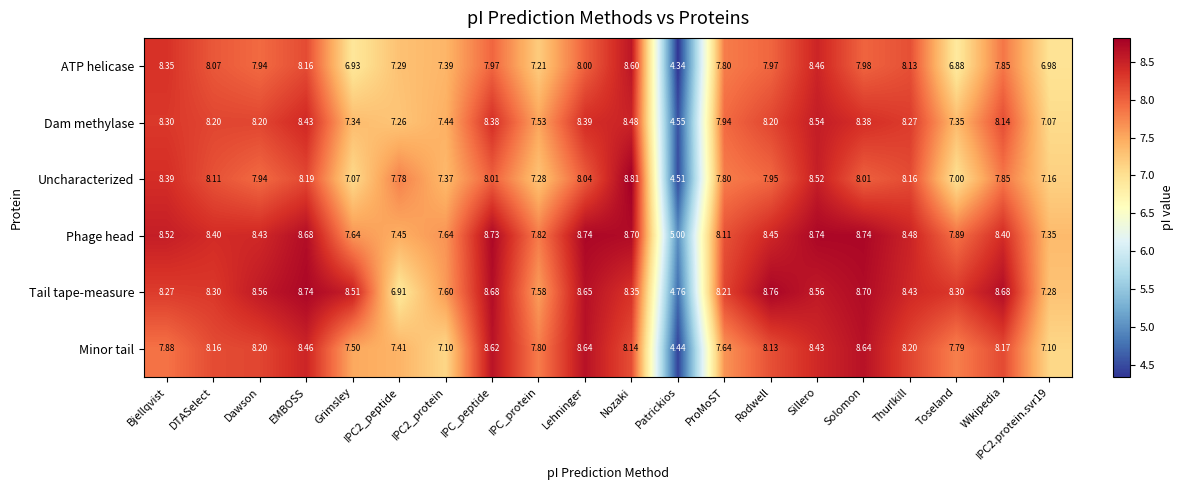

What is the difference between the highest and lowest values at Nozaki?

0.7